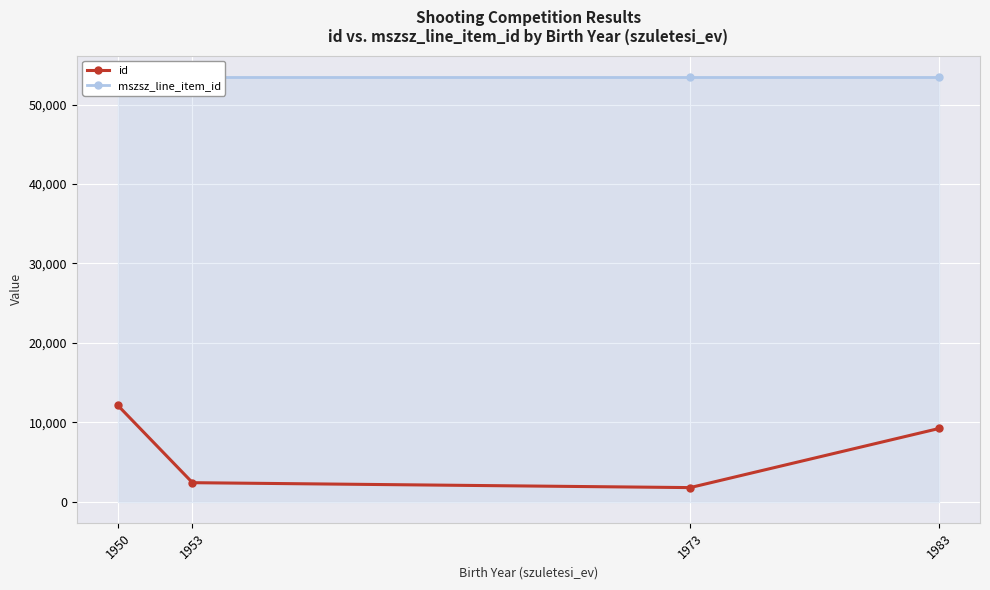

How many series are shown in this chart?

2